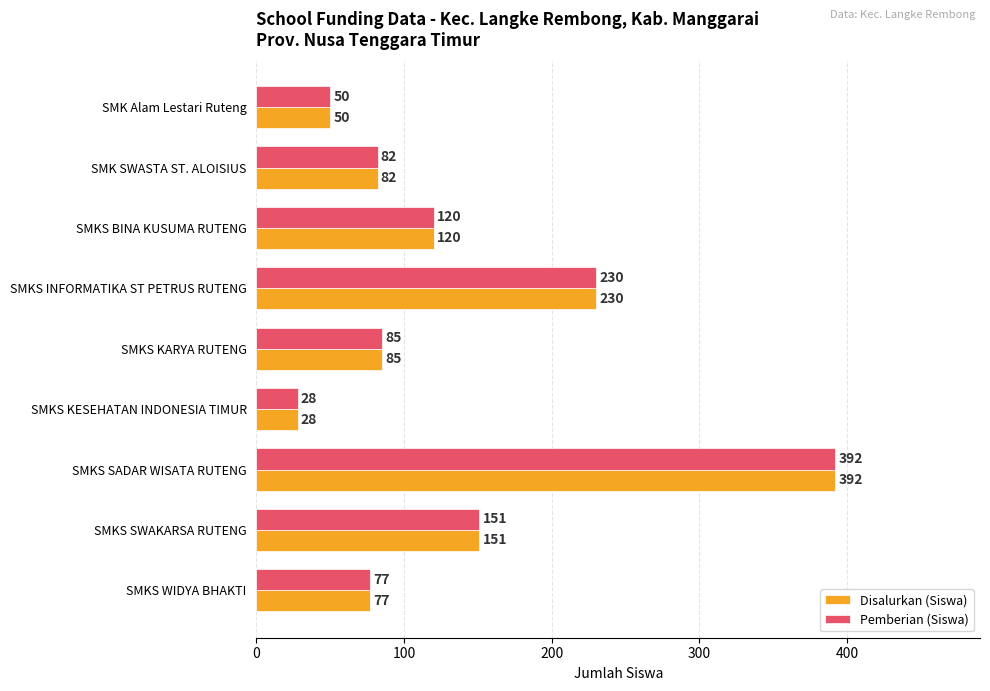

Which category has the lowest value in the Pemberian (Siswa) series?

SMKS KESEHATAN INDONESIA TIMUR